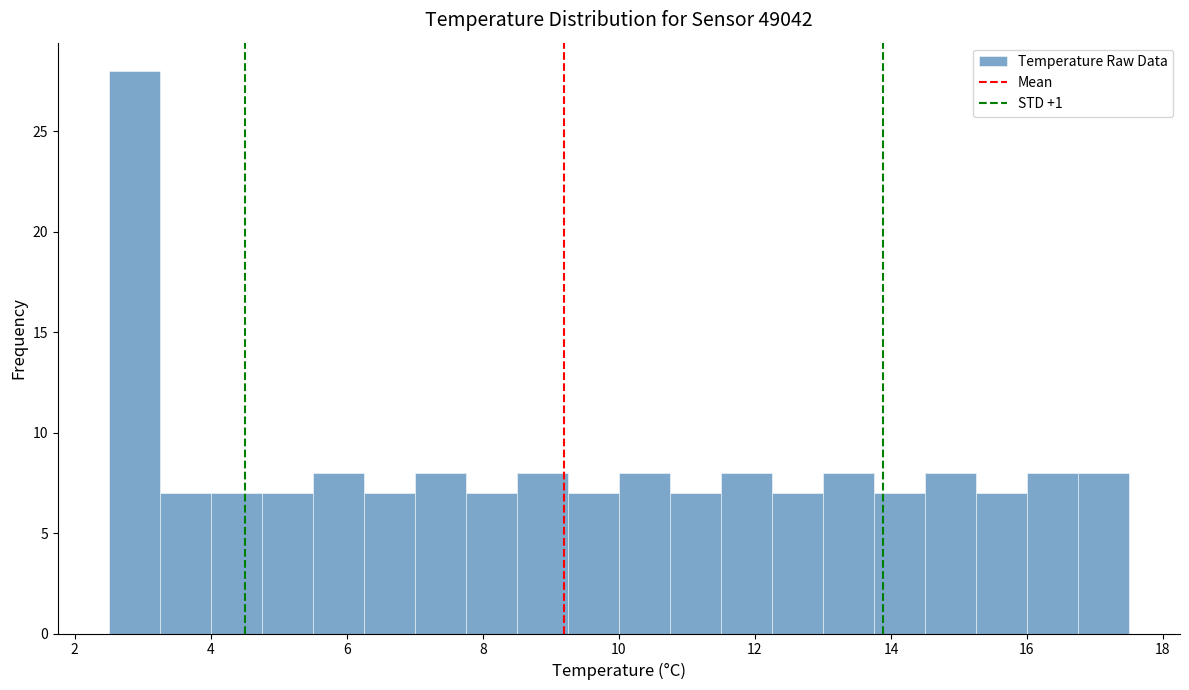

Around what value on the x-axis is the tallest bar? Give the approximate position of its centre, as read against the axis.

2.8